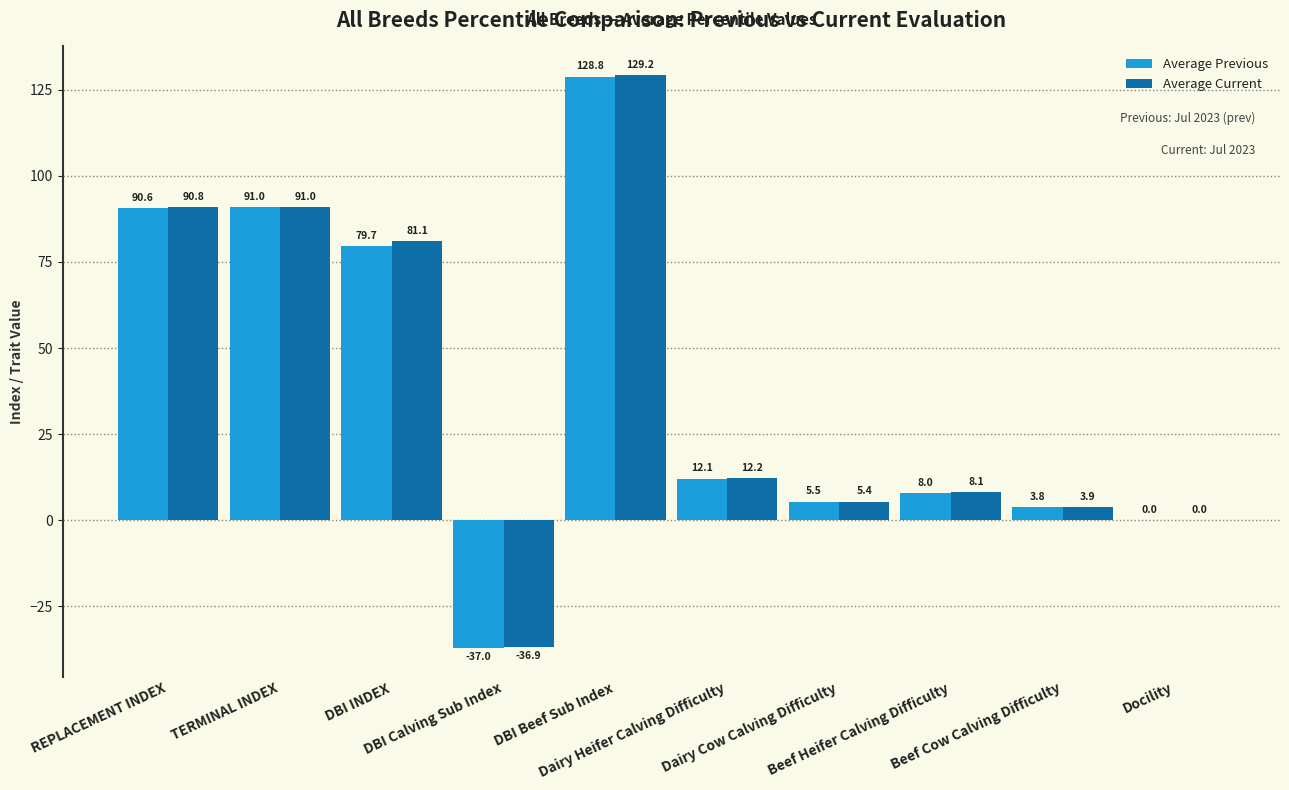

What is the highest value of the Average Current series?

129.2